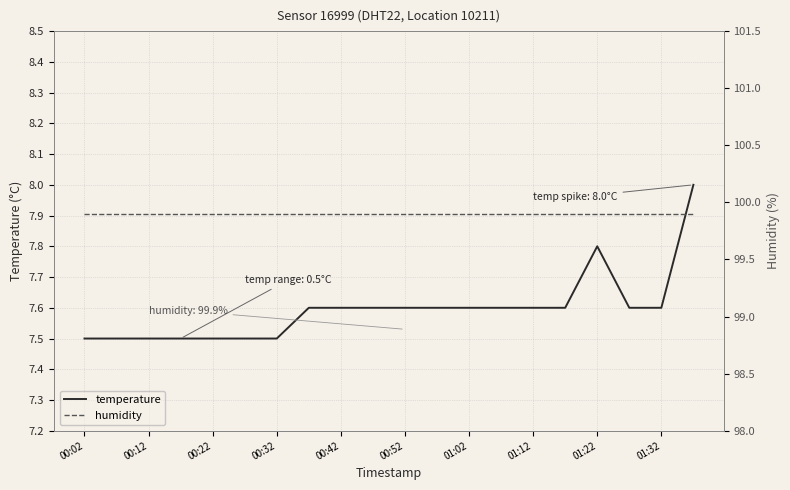

At which label does temperature reach its minimum?

00:02